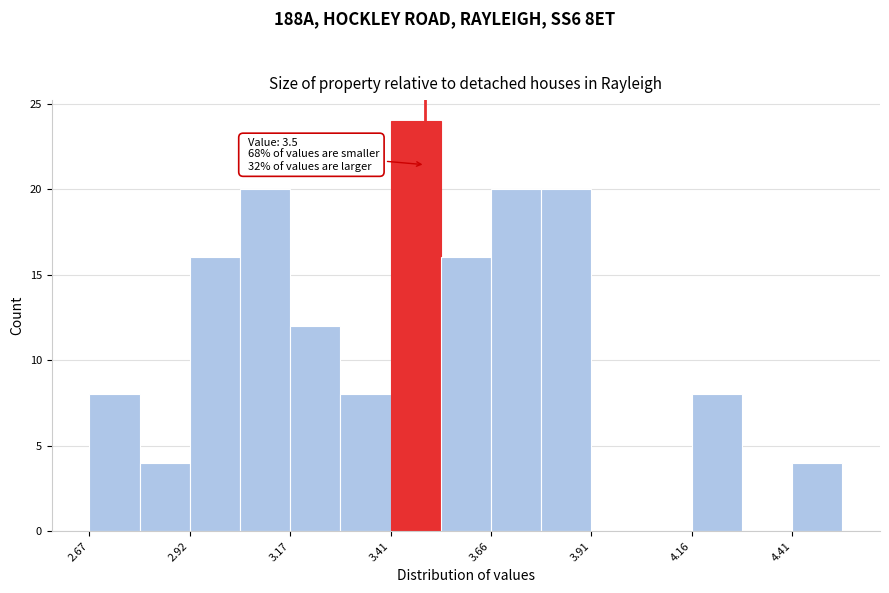

Read against the x-axis, roughly where is the centre of the tallest bar?

3.50